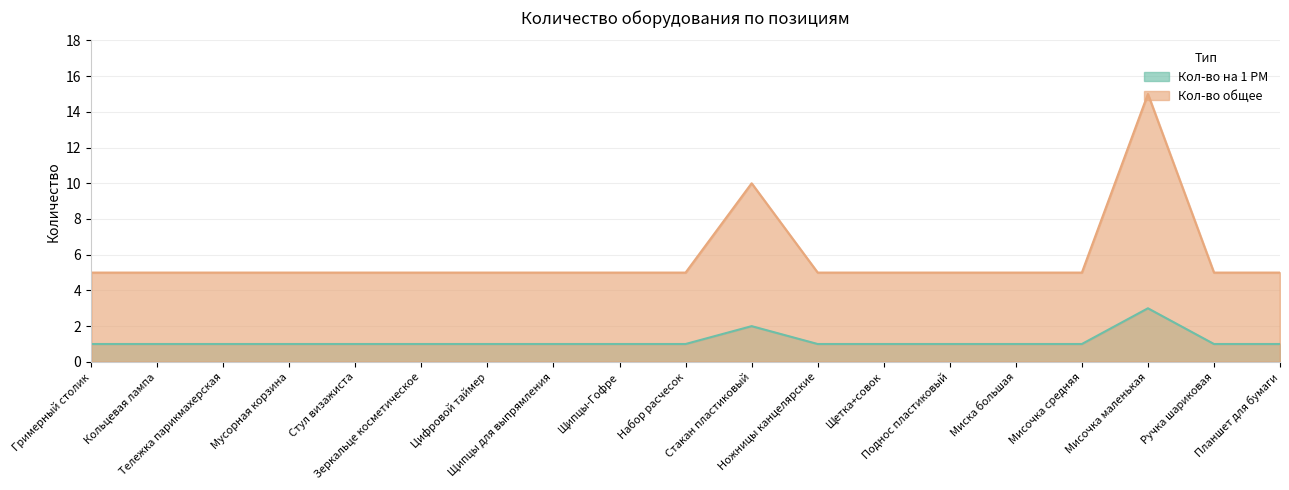

List the series in order of their overall mean, highest first.

Кол-во общее, Кол-во на 1 РМ